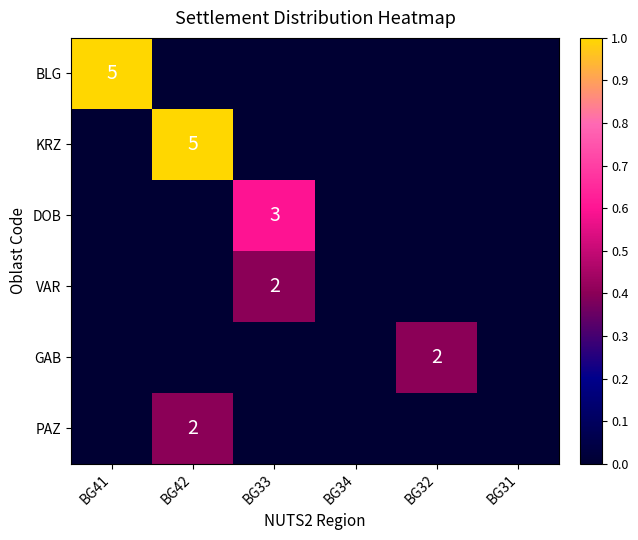

Is it true that KRZ equals 0.0 at BG32?

True